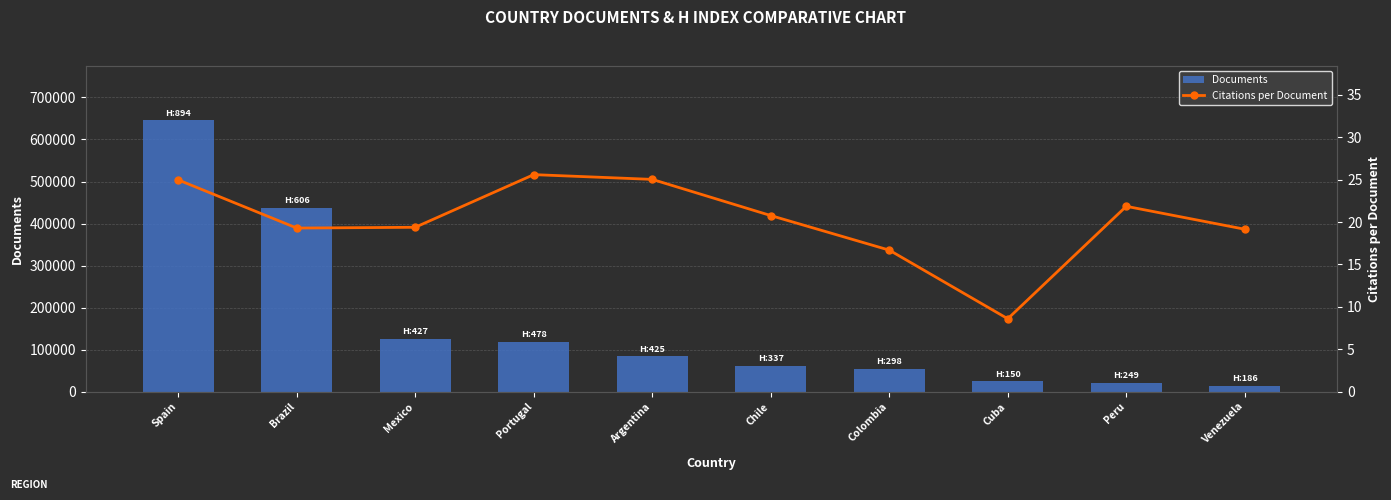

At which category is the sum across all series the highest?

Spain